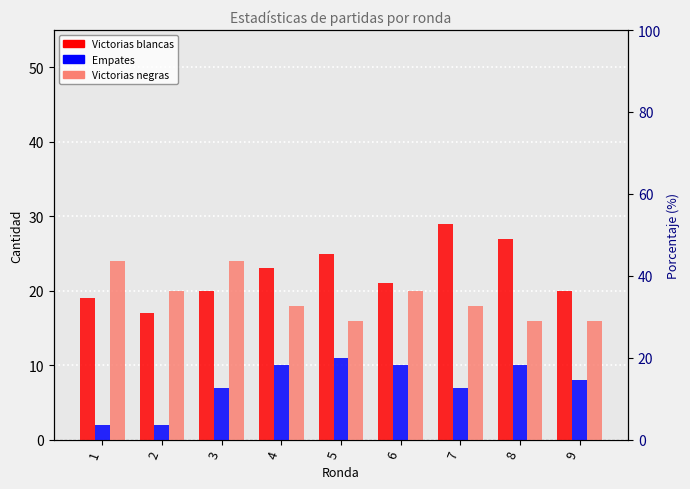

What is the spread (max minus min) of values at 6?

11